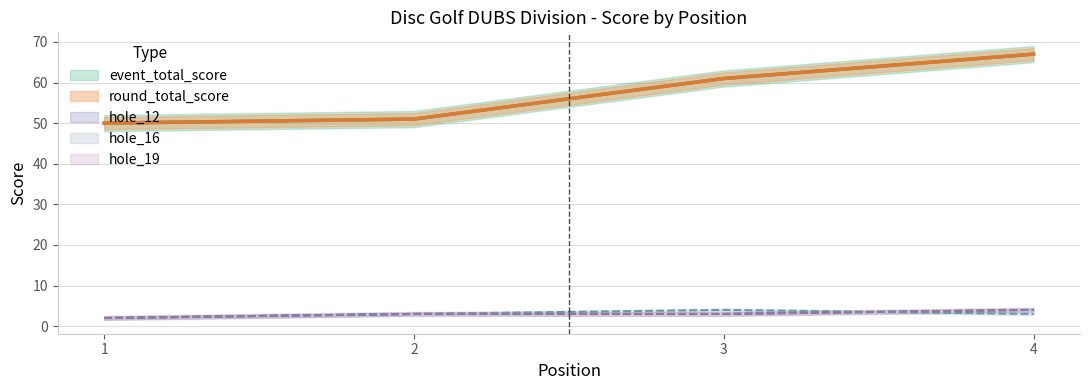

What is the average value of the hole_16 series?

3